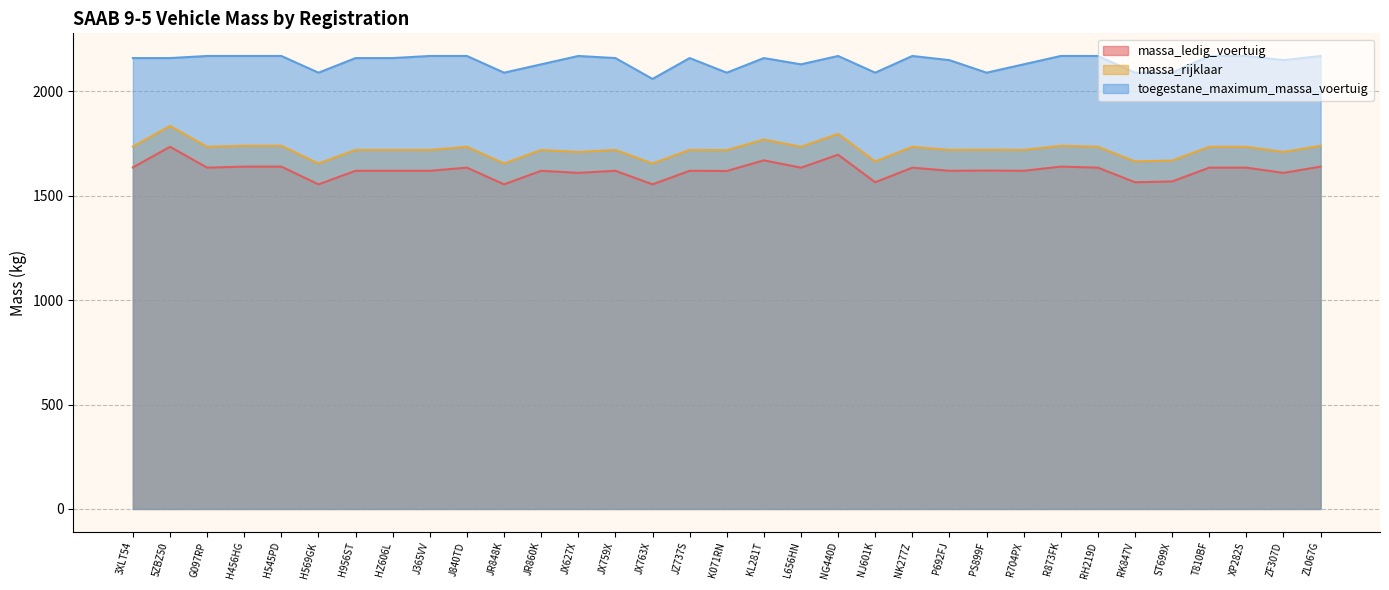

Reading right to left, what are all the values shown in this chart?

massa_ledig_voertuig: ZL067G=1640	ZF307D=1610	XP282S=1635	T810BF=1635	ST699X=1569	RK847V=1565	RH219D=1635	R873FK=1640	R704PX=1620	PS899F=1621	P692FJ=1620	NK277Z=1635	NJ601K=1565	NG440D=1697	L656HN=1635	KL281T=1670	K071RN=1619	JZ737S=1620	JX763X=1555	JX759X=1620	JX627X=1610	JR860K=1620	JR848K=1555	J840TD=1635	J365VV=1620	HZ606L=1620	H956ST=1620	H569GK=1555	H545PD=1640	H456HG=1640	G097RP=1635	5ZBZ50=1735	3XLT54=1636
massa_rijklaar: ZL067G=1740	ZF307D=1710	XP282S=1735	T810BF=1735	ST699X=1669	RK847V=1665	RH219D=1735	R873FK=1740	R704PX=1720	PS899F=1721	P692FJ=1720	NK277Z=1735	NJ601K=1665	NG440D=1797	L656HN=1735	KL281T=1770	K071RN=1719	JZ737S=1720	JX763X=1655	JX759X=1720	JX627X=1710	JR860K=1720	JR848K=1655	J840TD=1735	J365VV=1720	HZ606L=1720	H956ST=1720	H569GK=1655	H545PD=1740	H456HG=1740	G097RP=1735	5ZBZ50=1835	3XLT54=1736
toegestane_maximum_massa_voertuig: ZL067G=2170	ZF307D=2150	XP282S=2170	T810BF=2170	ST699X=2090	RK847V=2090	RH219D=2170	R873FK=2170	R704PX=2130	PS899F=2090	P692FJ=2150	NK277Z=2170	NJ601K=2090	NG440D=2170	L656HN=2130	KL281T=2160	K071RN=2090	JZ737S=2160	JX763X=2060	JX759X=2160	JX627X=2170	JR860K=2130	JR848K=2090	J840TD=2170	J365VV=2170	HZ606L=2160	H956ST=2160	H569GK=2090	H545PD=2170	H456HG=2170	G097RP=2170	5ZBZ50=2160	3XLT54=2160